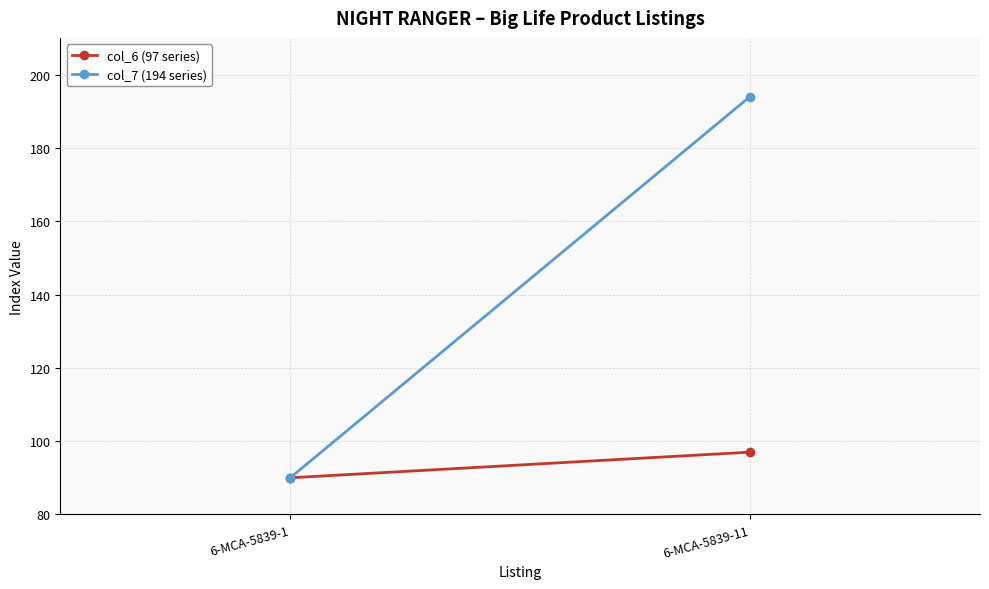

What is the average value of the col_6 (97 series) series?

94